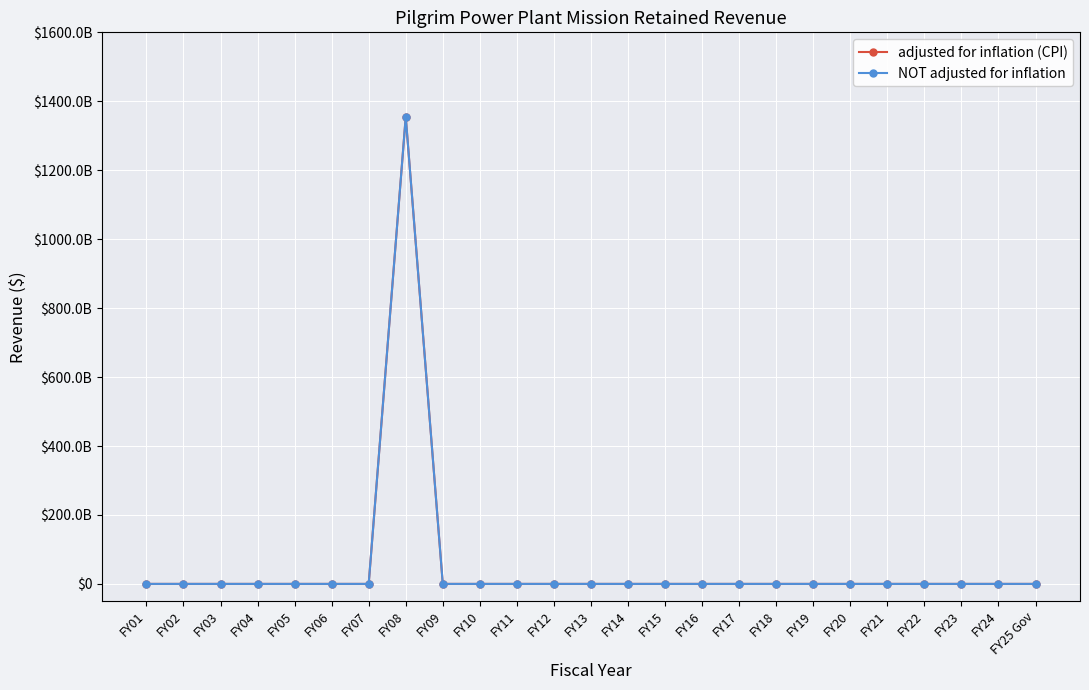

What position from the left is FY06?

6